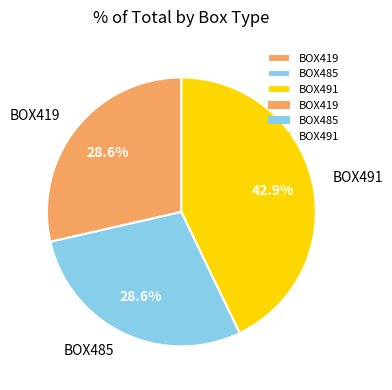

What is the ratio of the value at BOX419 to the value at BOX485?

1.0